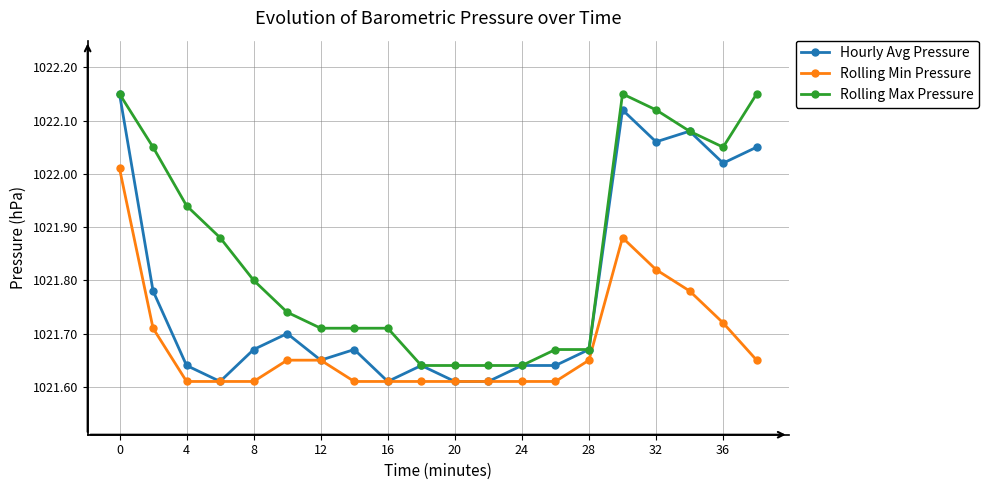

Which series has the largest total across all categories?

Rolling Max Pressure